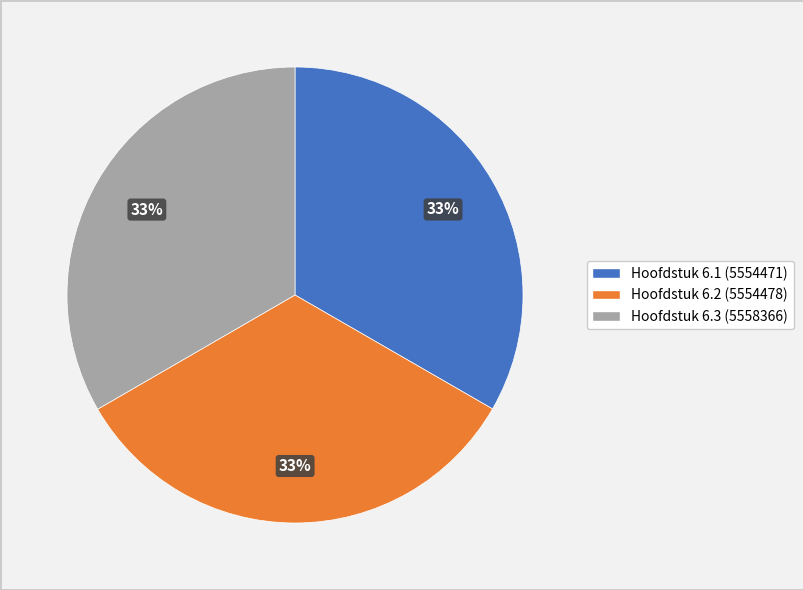

What is the ratio of the value at Hoofdstuk 6.3 to the value at Hoofdstuk 6.1?

1.0